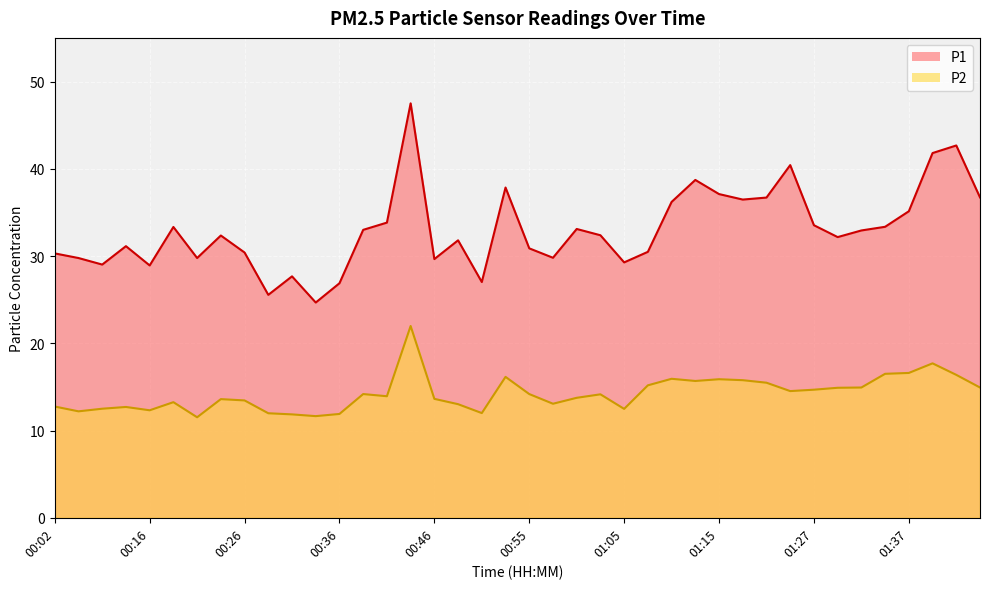

True or false: P1 and P2 intersect in this chart.

False